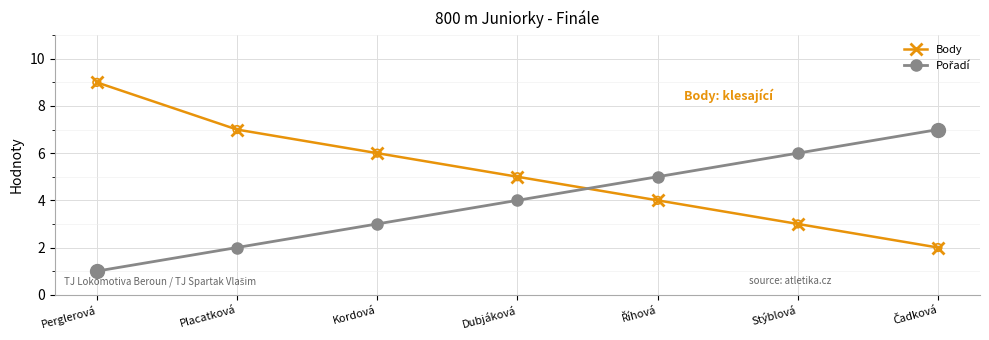

Which series has the largest total across all categories?

Body